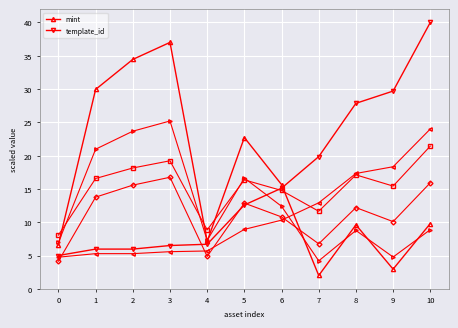

Is this an area chart (filled region under the line)?

No